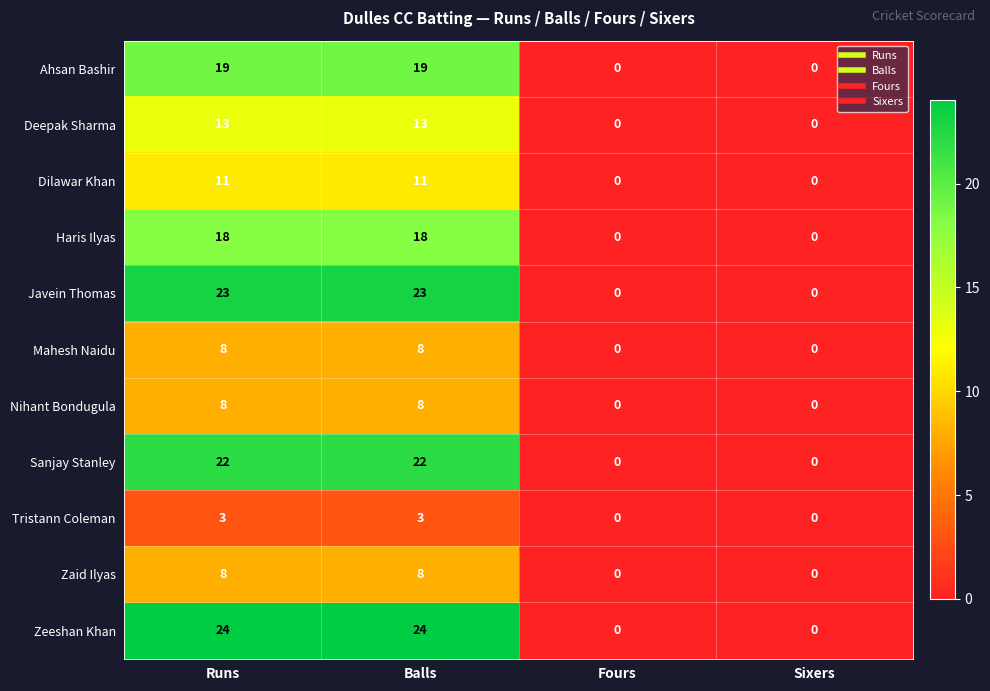

What is the highest value of the Haris Ilyas series?

18